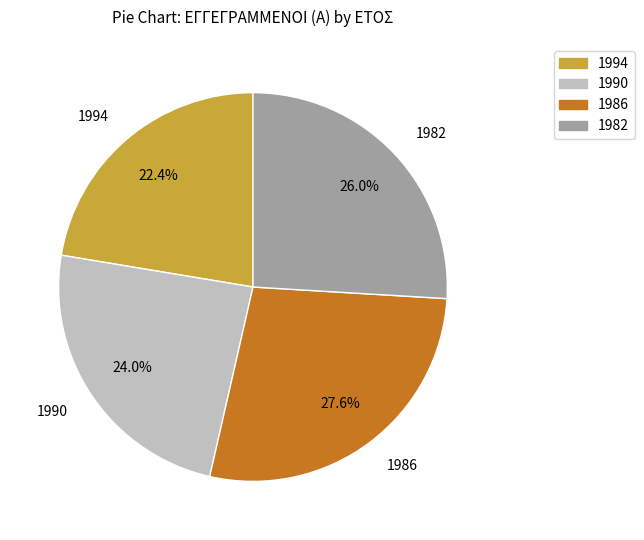

To the nearest percent, what is the difference between the 1994 and 1986 slice percentages?

5%